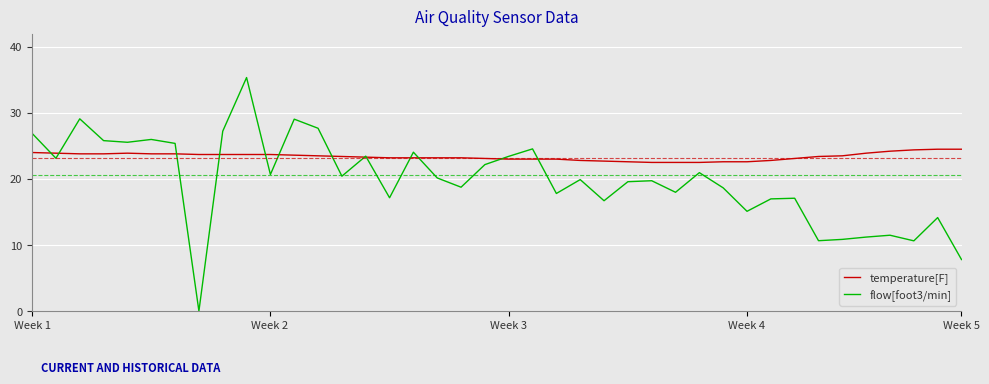

List the series in order of their peak value, highest first.

flow[foot3/min], temperature[F]